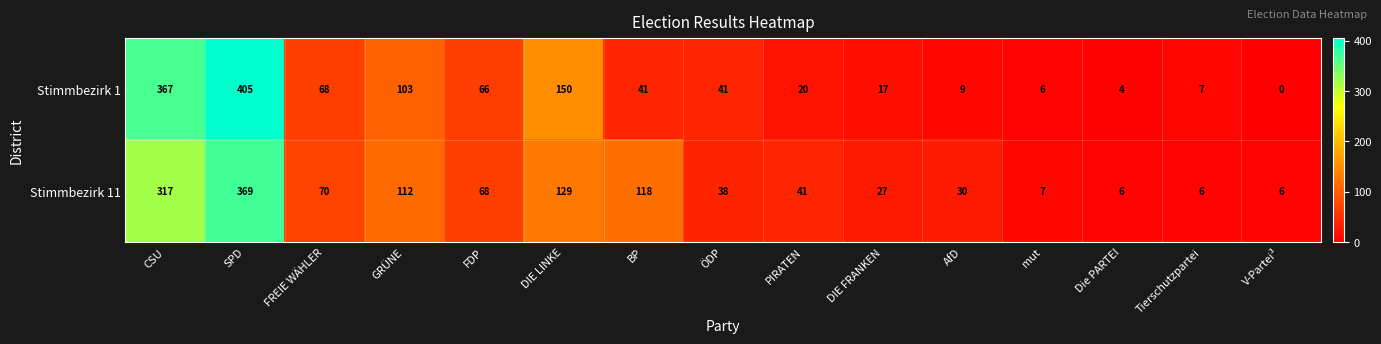

At how many categories does at least one series exceed 128?

3